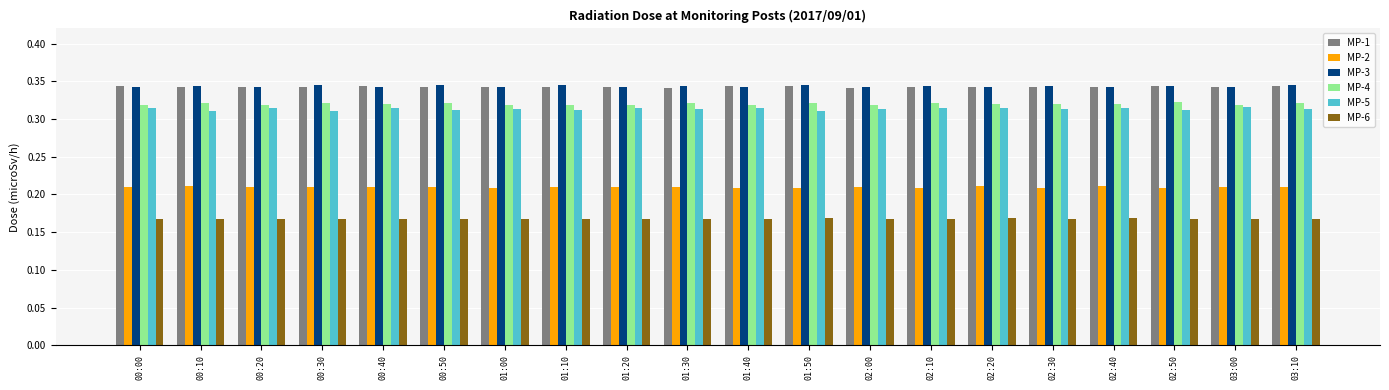

Is the value of MP-6 at 02:00 greater than the value of MP-3 at 01:50?

No